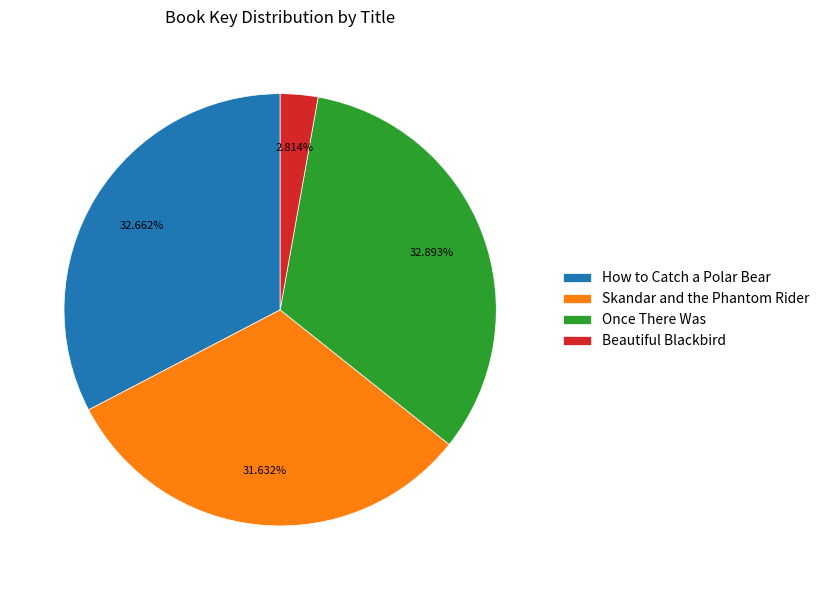

To the nearest percent, what is the difference between the largest and smallest slice percentages?

30%